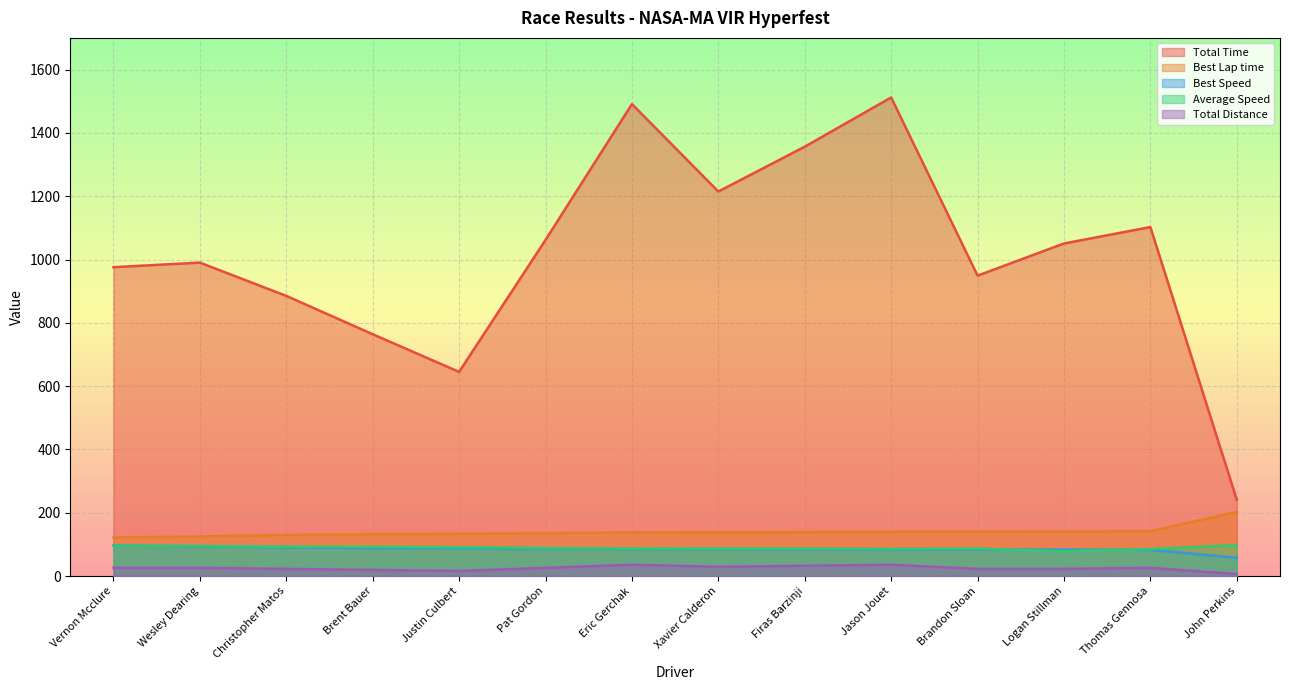

What is the average value of the Total Distance series?

25.0